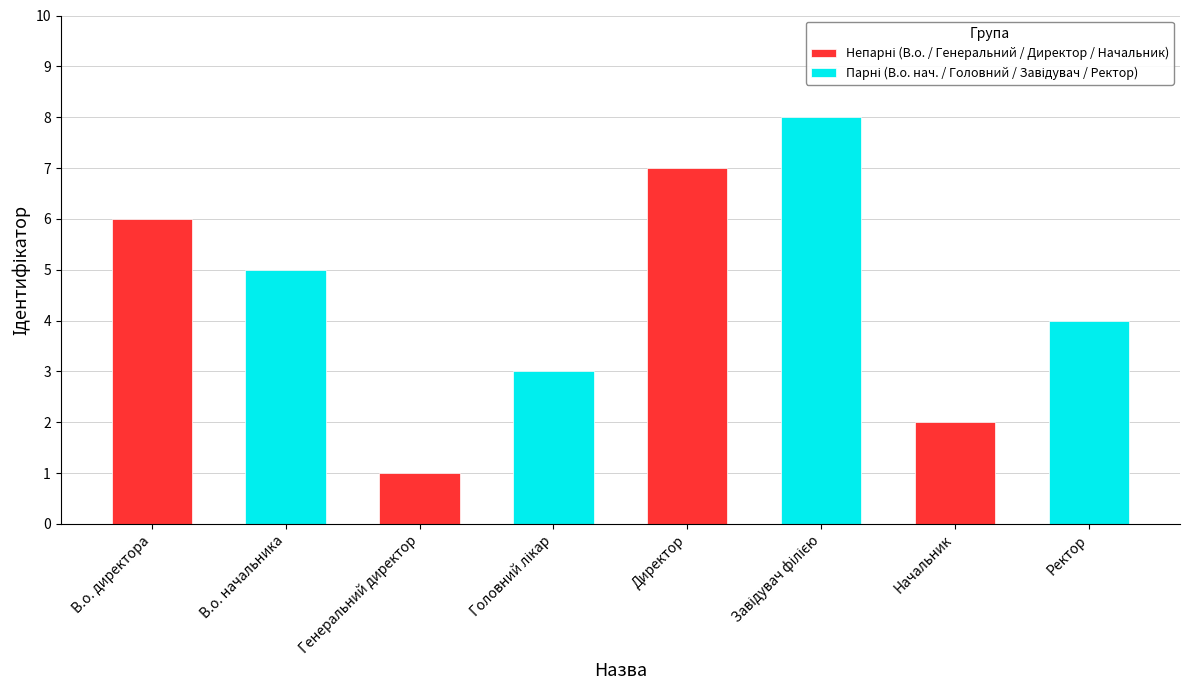

At which category does the chart reach its peak across all series?

Директор